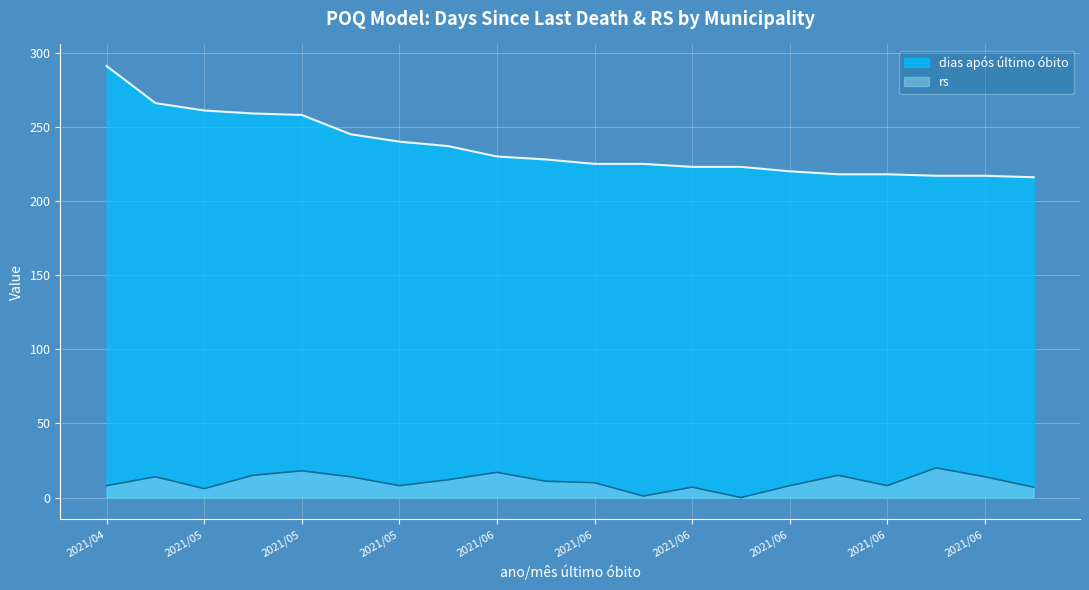

Between 2021/04 and 2021/06, which is larger?

2021/04